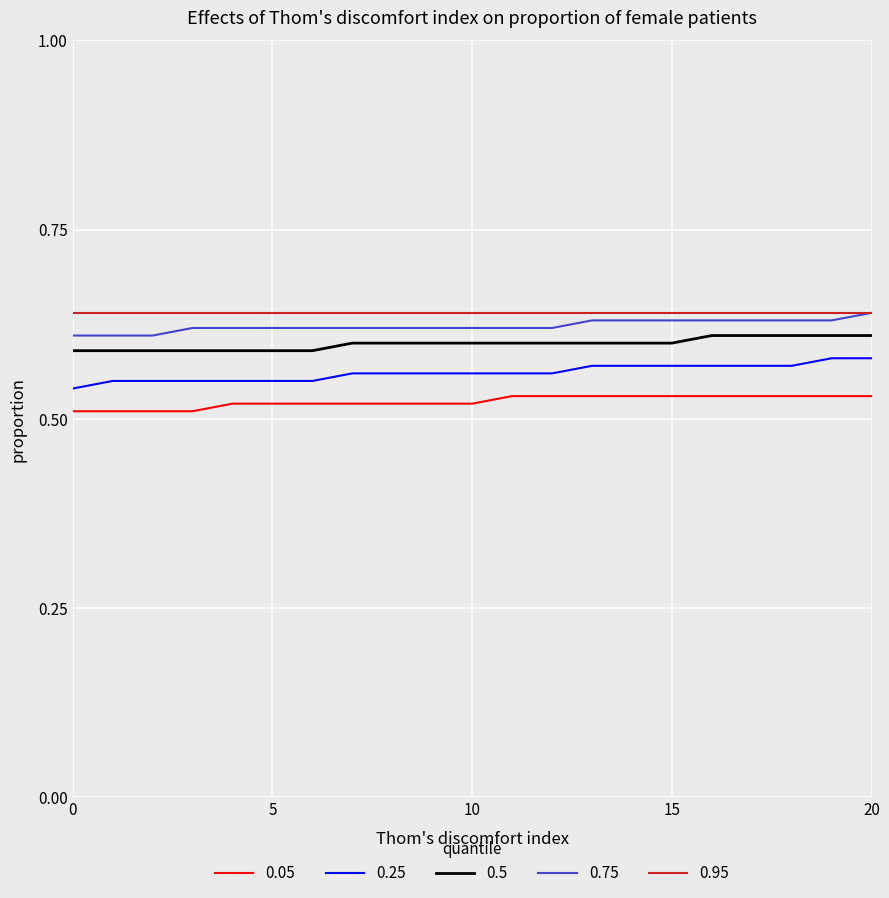

True or false: 0.05 and 0.75 cross at least once.

False